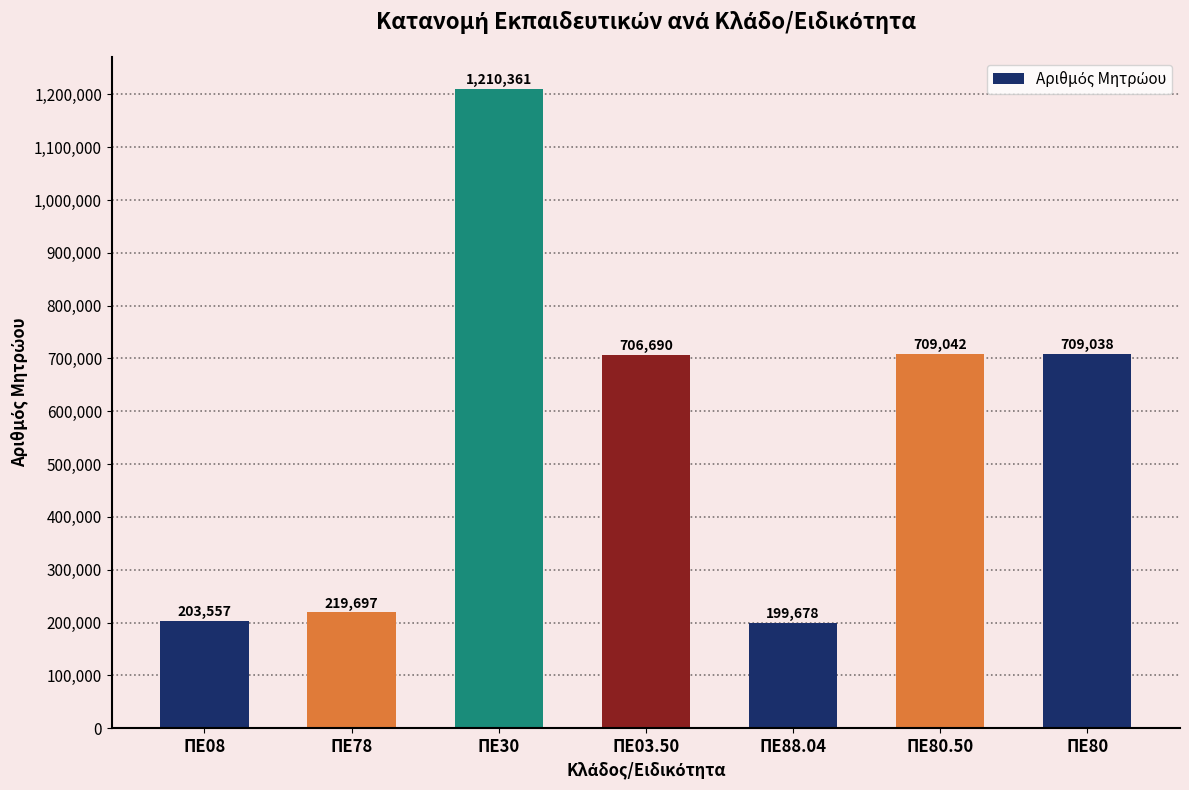

Is it true that the value at ΠΕ03.50 is 1013728?

False